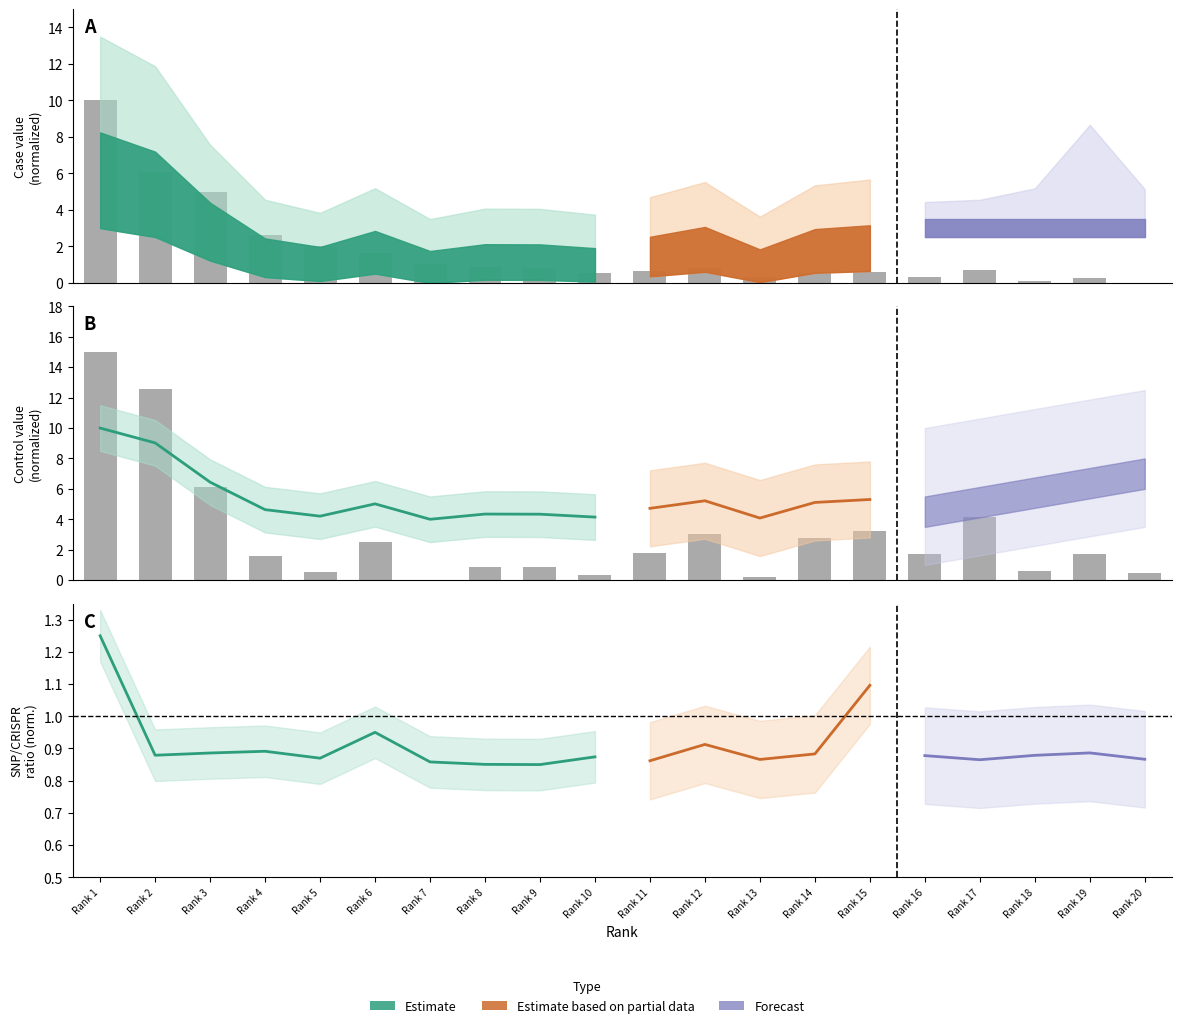

Rank the categories by control value value from lowest to highest.

Rank 7, Rank 13, Rank 10, Rank 20, Rank 5, Rank 18, Rank 9, Rank 8, Rank 4, Rank 16, Rank 19, Rank 11, Rank 6, Rank 14, Rank 12, Rank 15, Rank 17, Rank 3, Rank 2, Rank 1